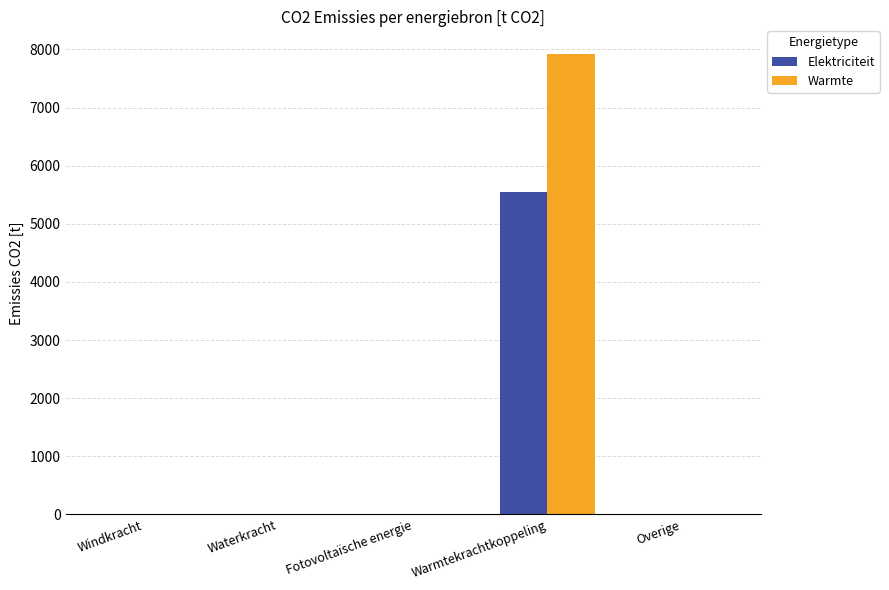

What is the average value of the Elektriciteit series?

1108.1